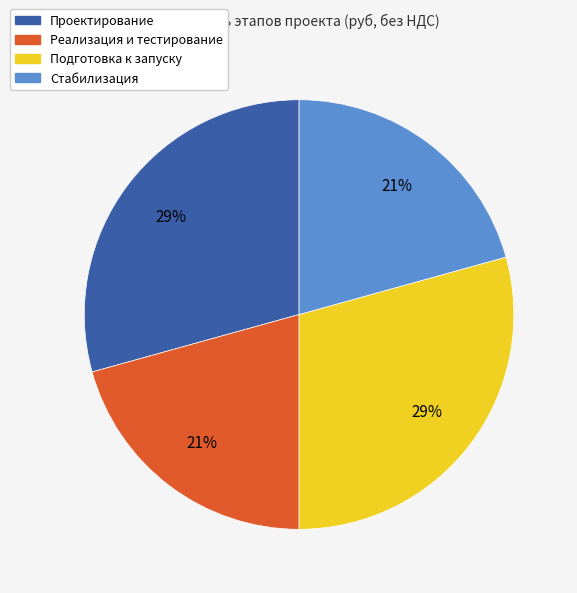

Does any single category account for the majority?

No